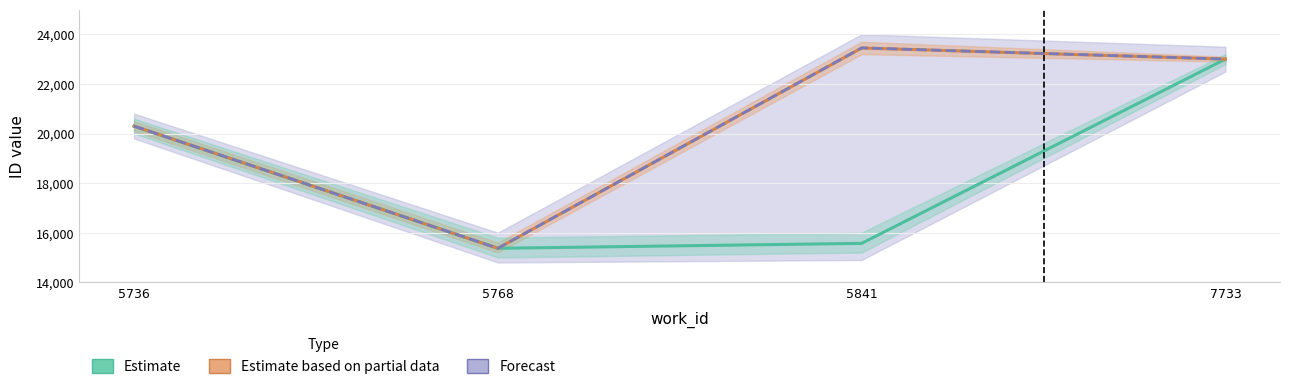

Count the number of data series in this chart.

3